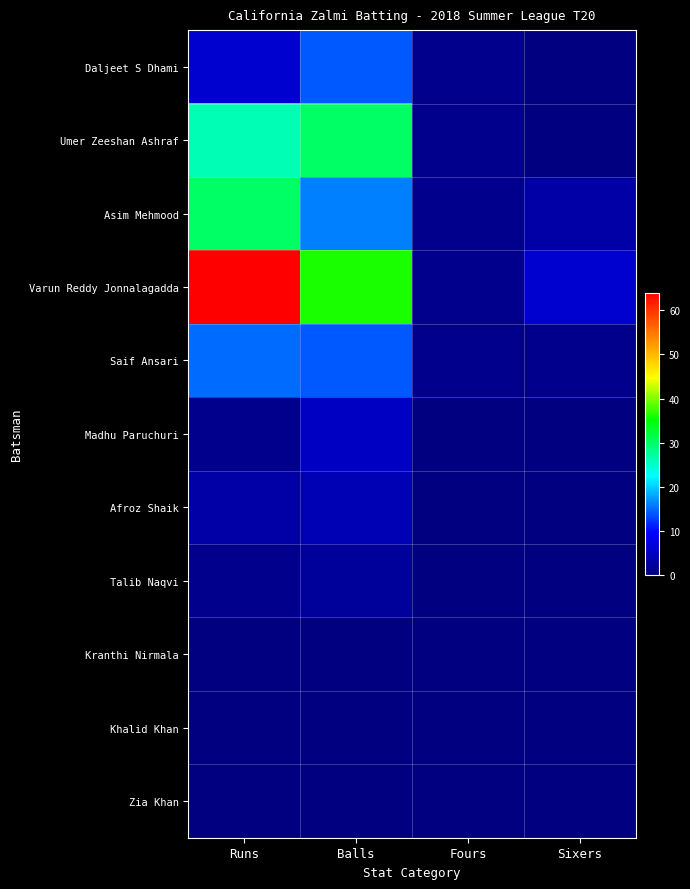

Which label corresponds to the smallest value in the chart?

Sixers